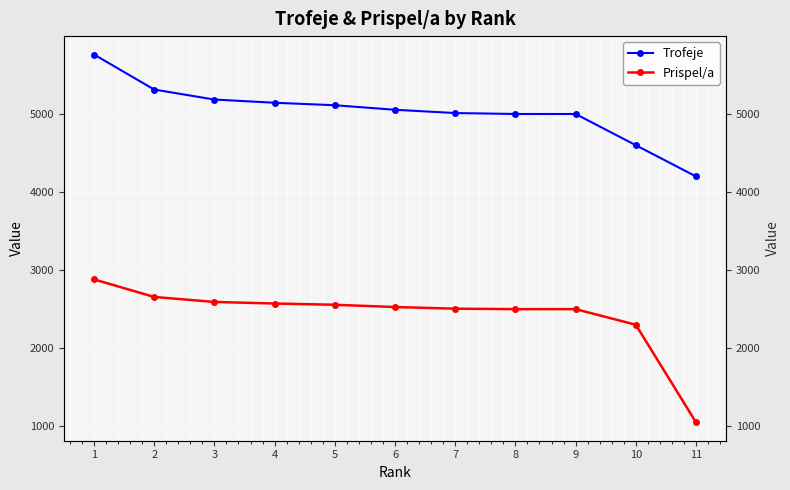

True or false: Trofeje has more than 1 interior local peaks.

False